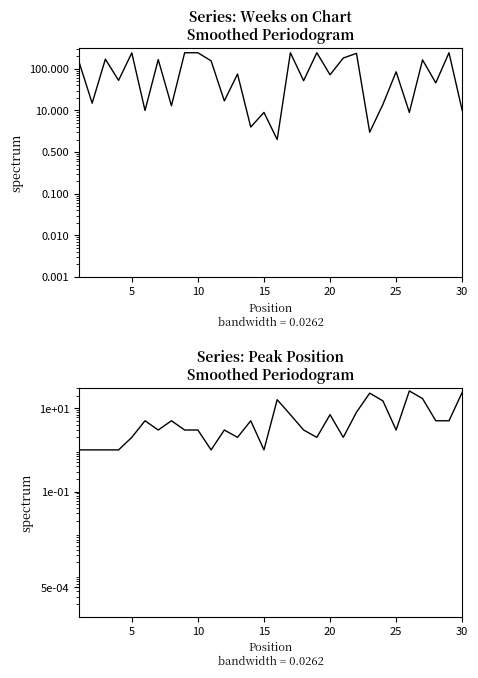

After their last crossing, which series has the higher values: Weeks on Chart or Peak Position?

Peak Position